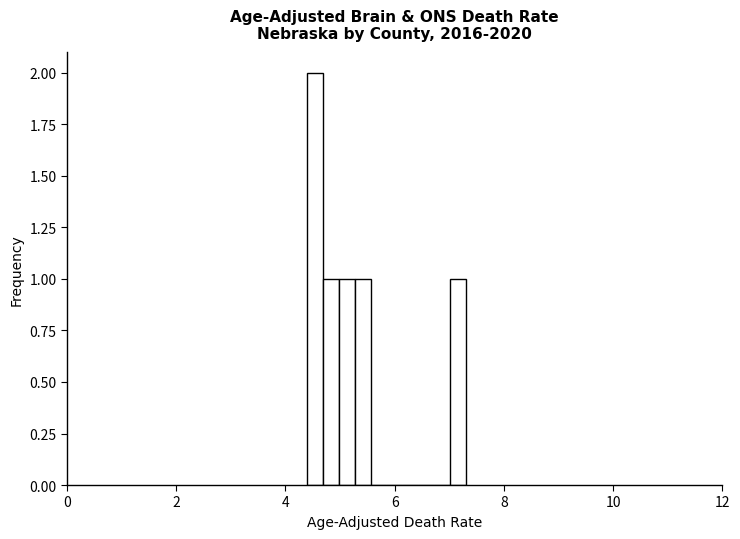

Read against the x-axis, roughly where is the centre of the tallest bar?

4.6